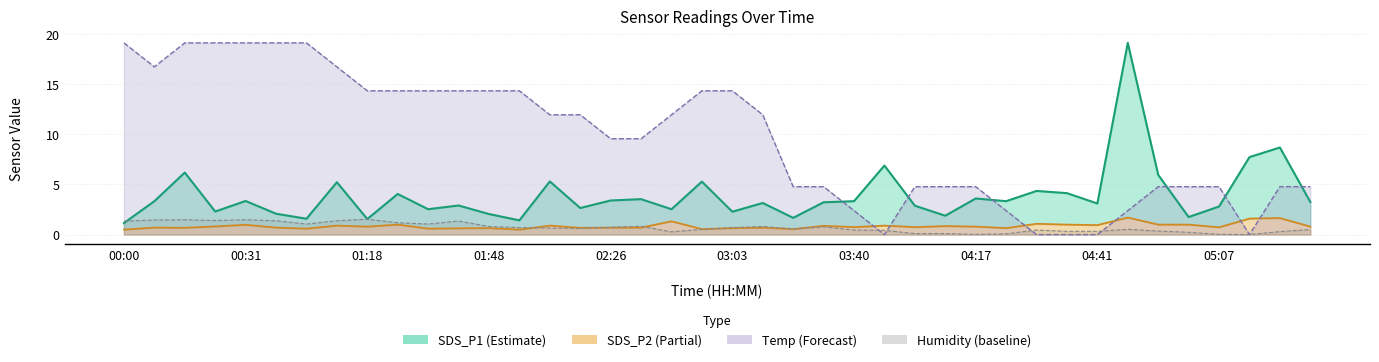

Between 00:59 and 02:04, which is larger?

00:59